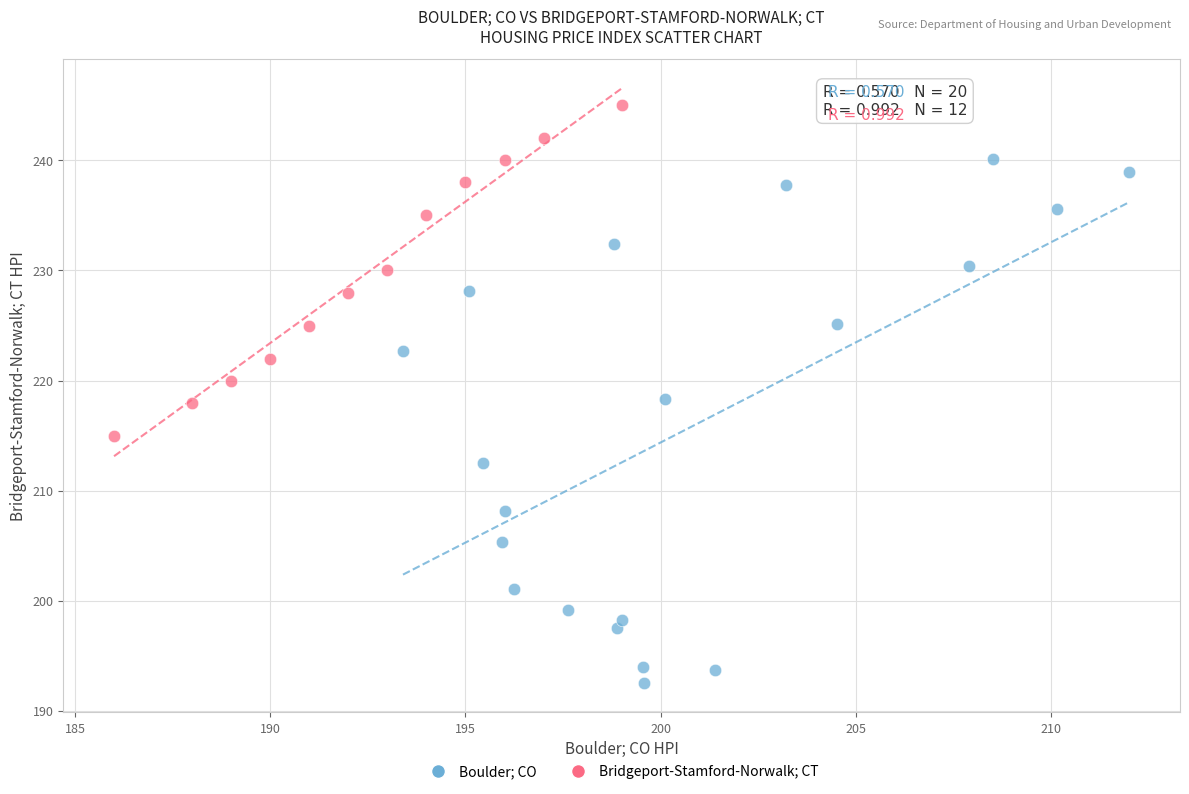

Which series reaches the minimum Y coordinate?

Boulder; CO